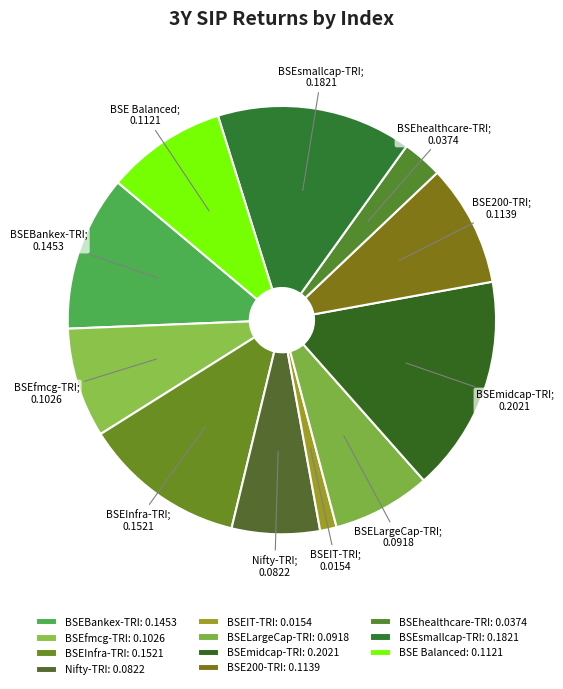

To the nearest percent, what portion does BSE Balanced represent?

9%